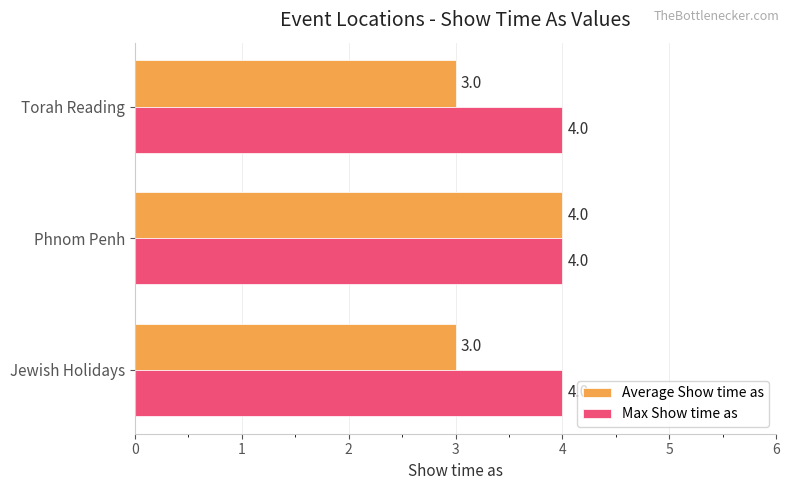

Which series has the widest spread of values?

Average Show time as